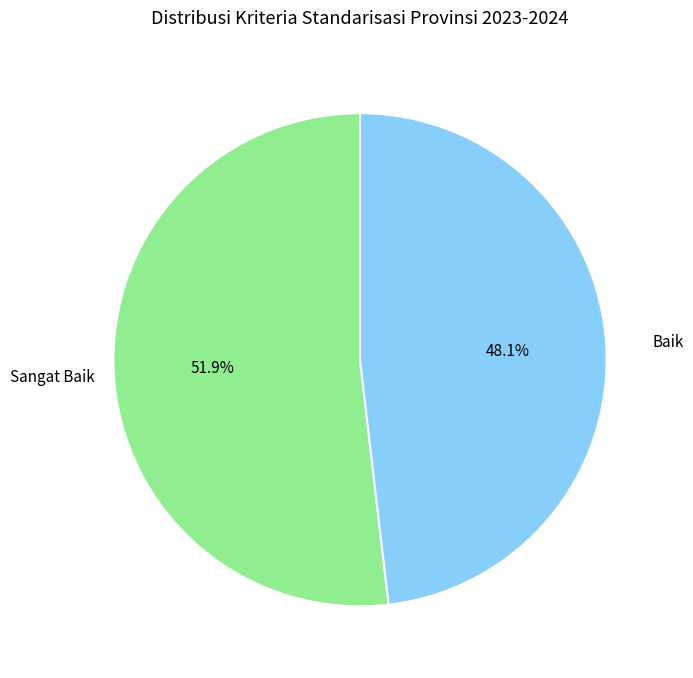

What percentage is the Baik slice, to the nearest percent?

48%